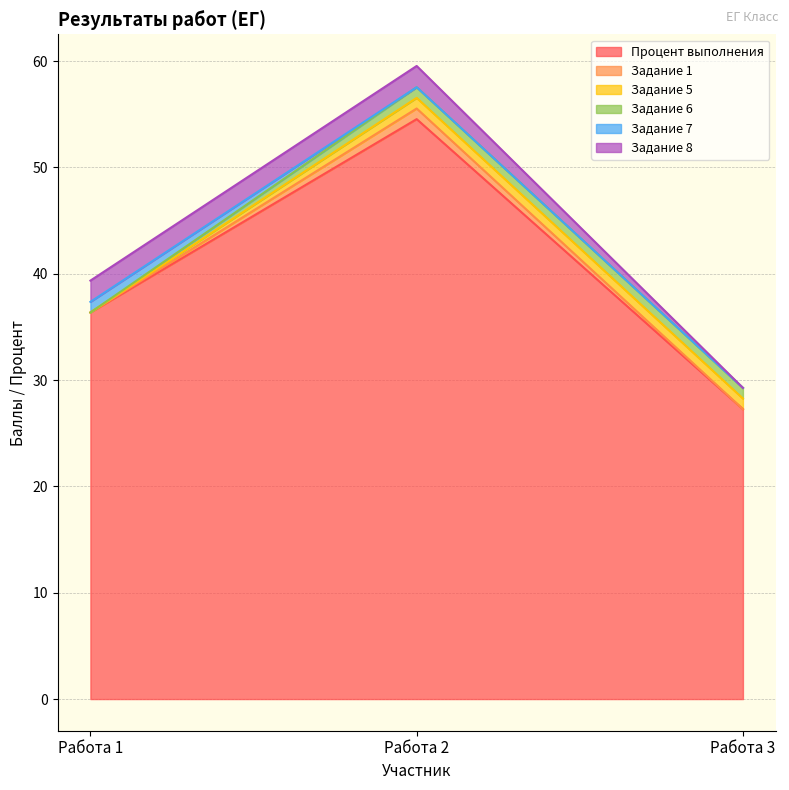

What is the approximate value of Задание 6 at Работа 3?

1.0